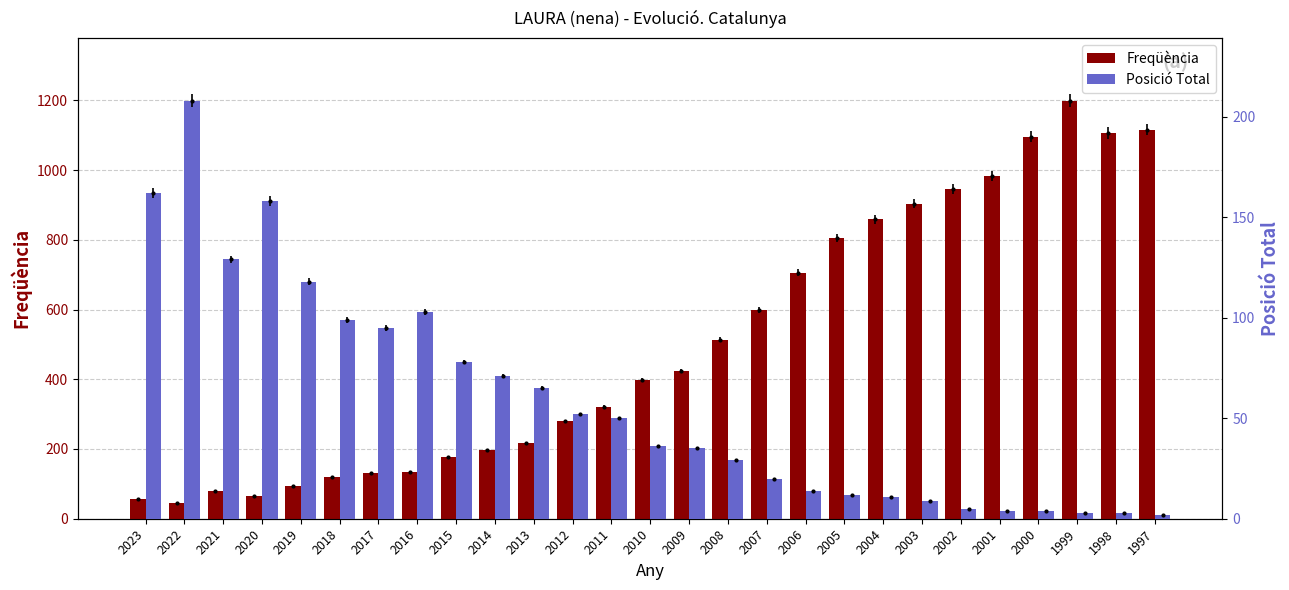

What is the sum of all Freqüència values?

13570